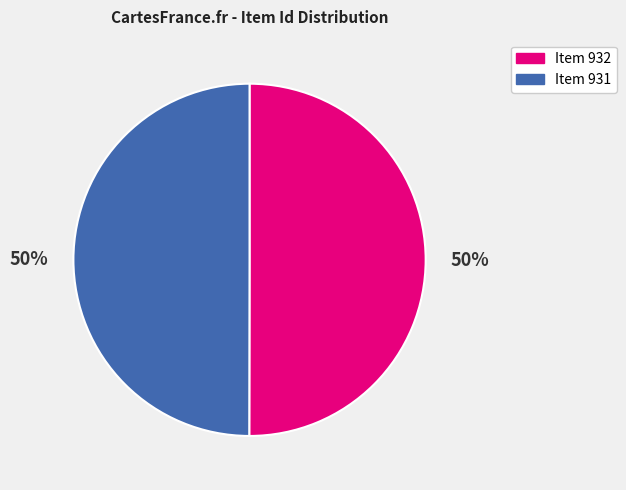

Approximately how many times larger is the value at Item 931 compared to Item 932?

1.0